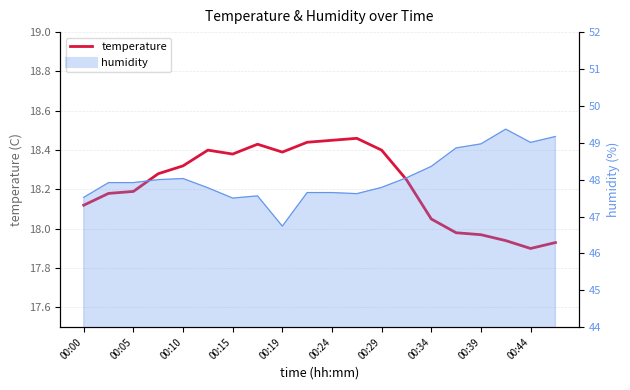

At which label does the data first exceed 18?

00:00